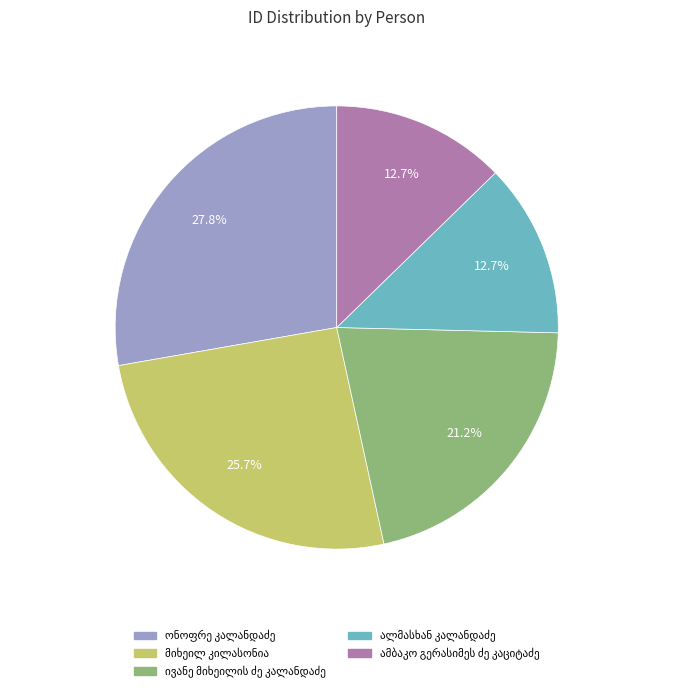

Is there any slice that represents more than half of the pie?

No